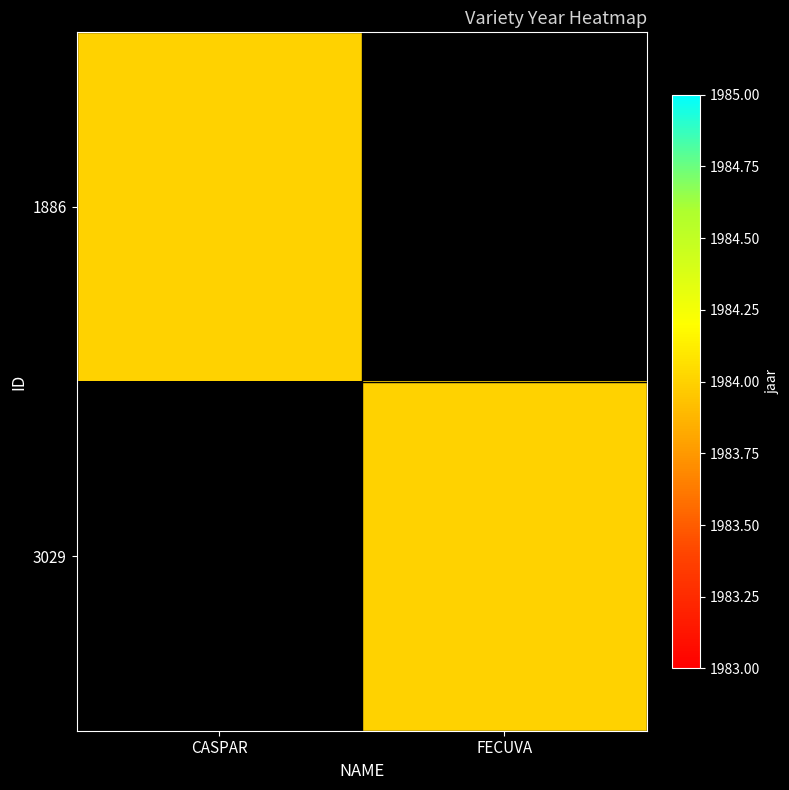

At how many categories does at least one series exceed 590?

2